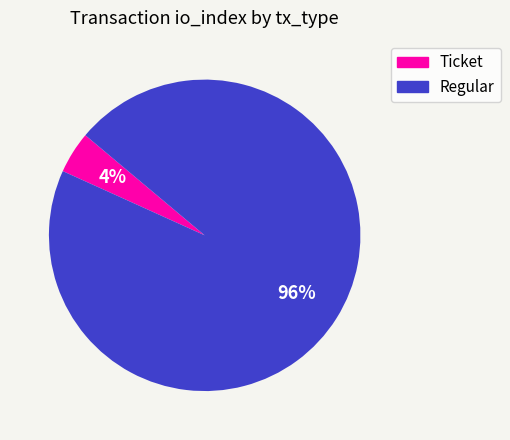

Is it true that Ticket is 12% of the pie?

False